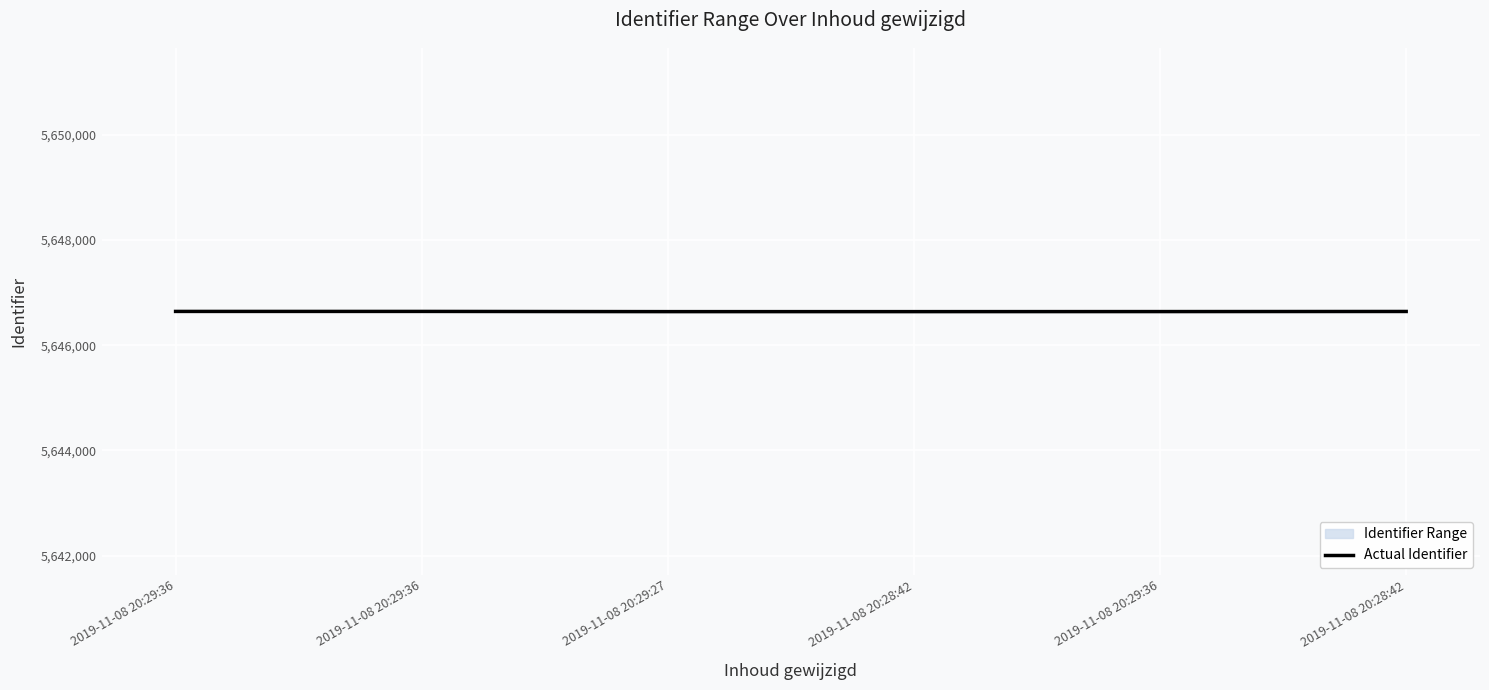

At which label does actual first exceed 5646640?

2019-11-08 20:29:36